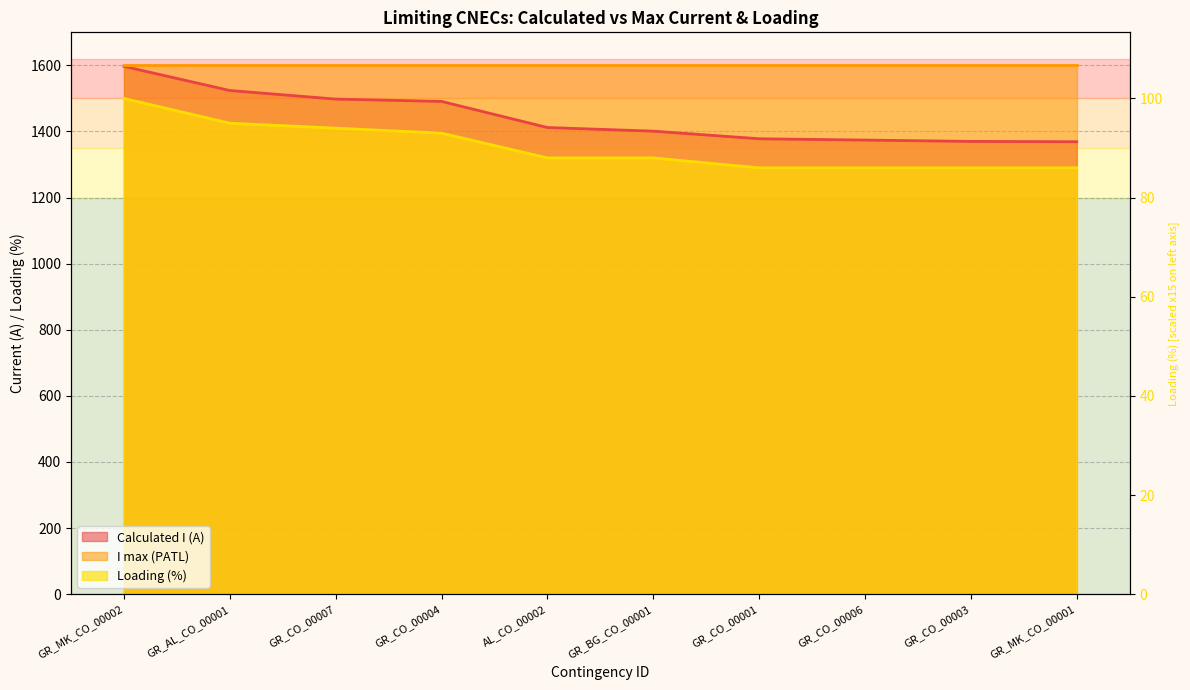

True or false: Loading (%) and Calculated I (A) cross at least once.

False